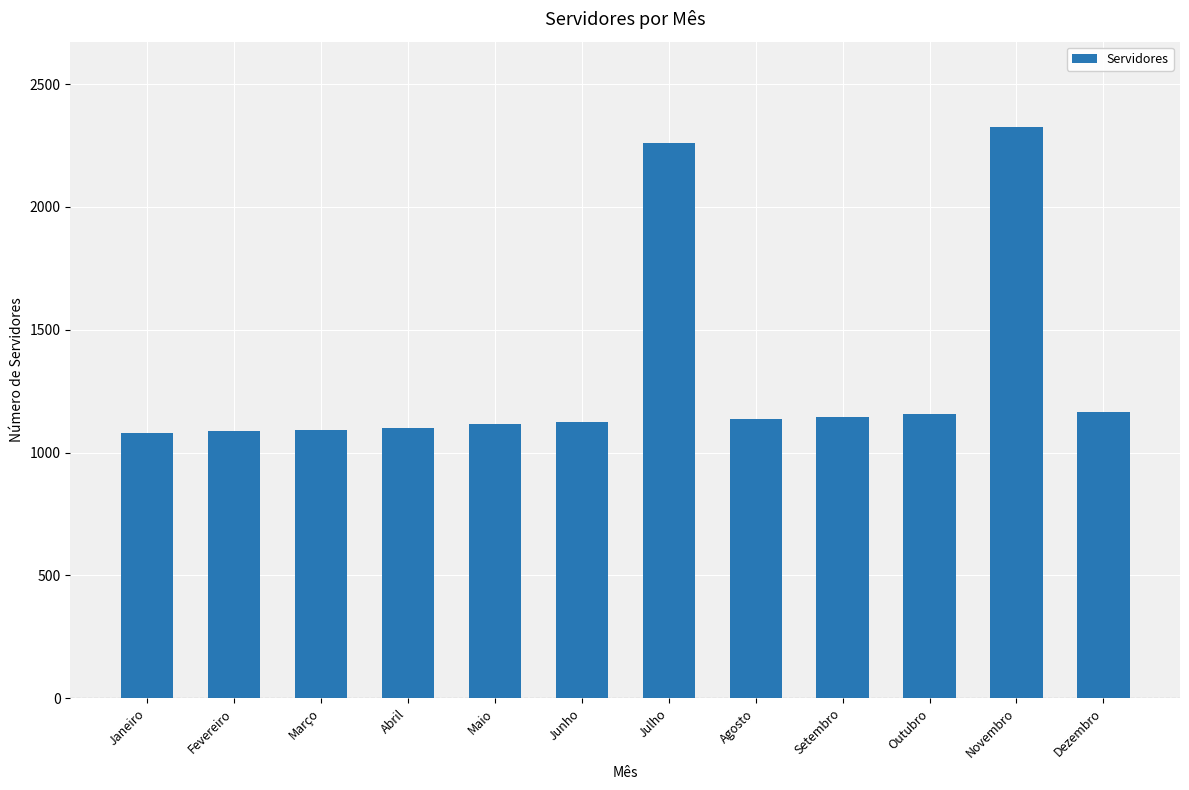

True or false: the data shows 1101 at Abril.

True